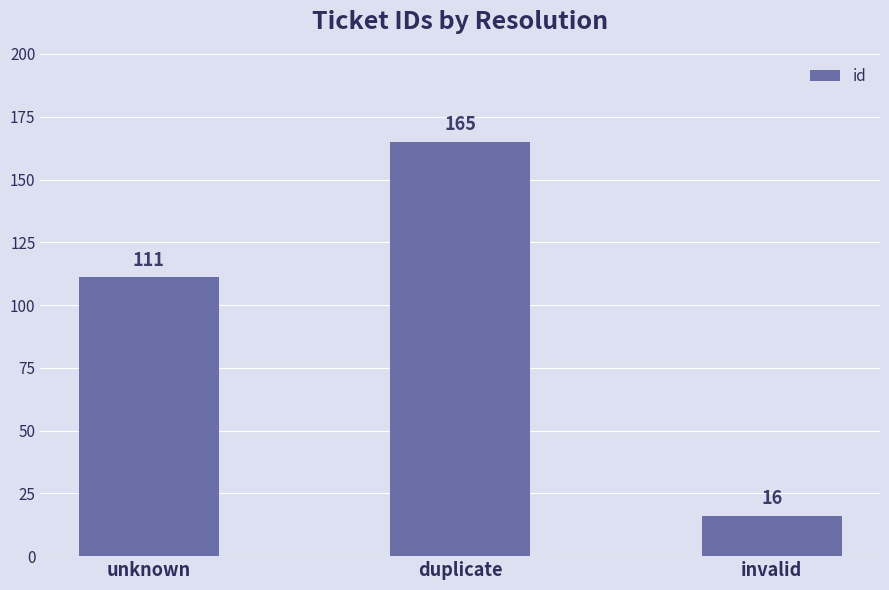

What is the change in value from unknown to invalid?

-95